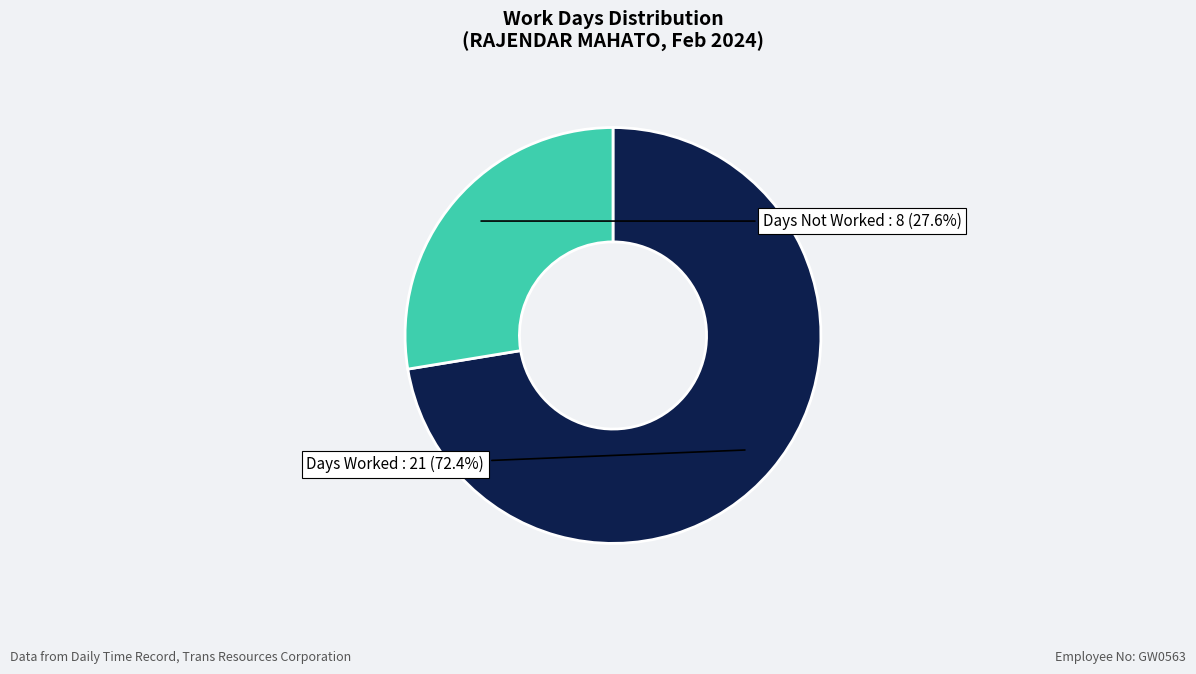

What percentage is NOT represented by Days Not Worked?

72.4%